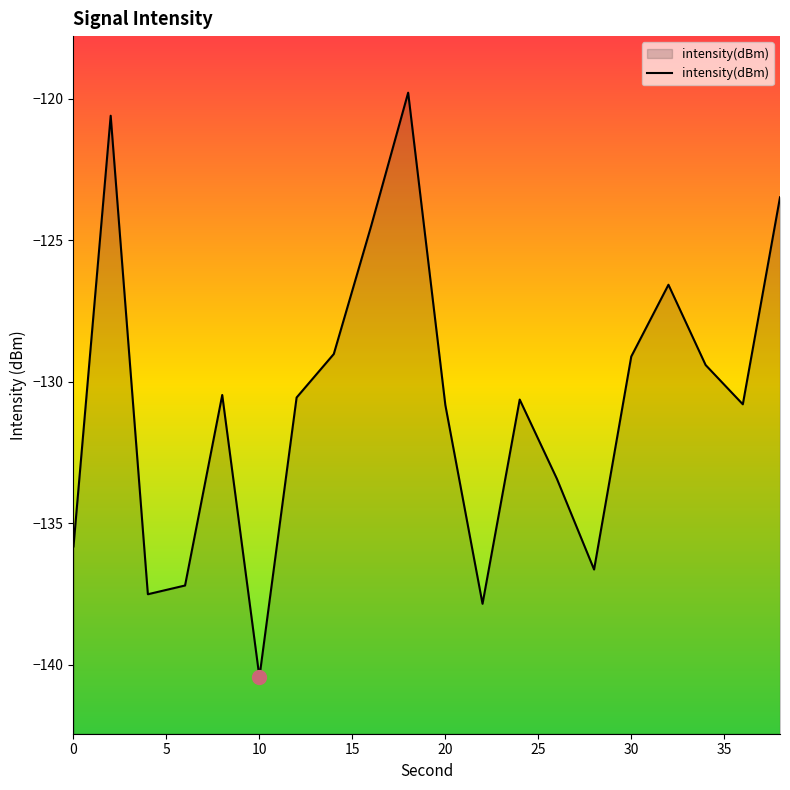

Reading left to right, what are all the values shown in this chart?

0=-135.8	2=-120.6	4=-137.5	6=-137.2	8=-130.5	10=-140.4	12=-130.6	14=-129.0	16=-124.5	18=-119.8	20=-130.8	22=-137.9	24=-130.6	26=-133.4	28=-136.6	30=-129.1	32=-126.6	34=-129.4	36=-130.8	38=-123.5